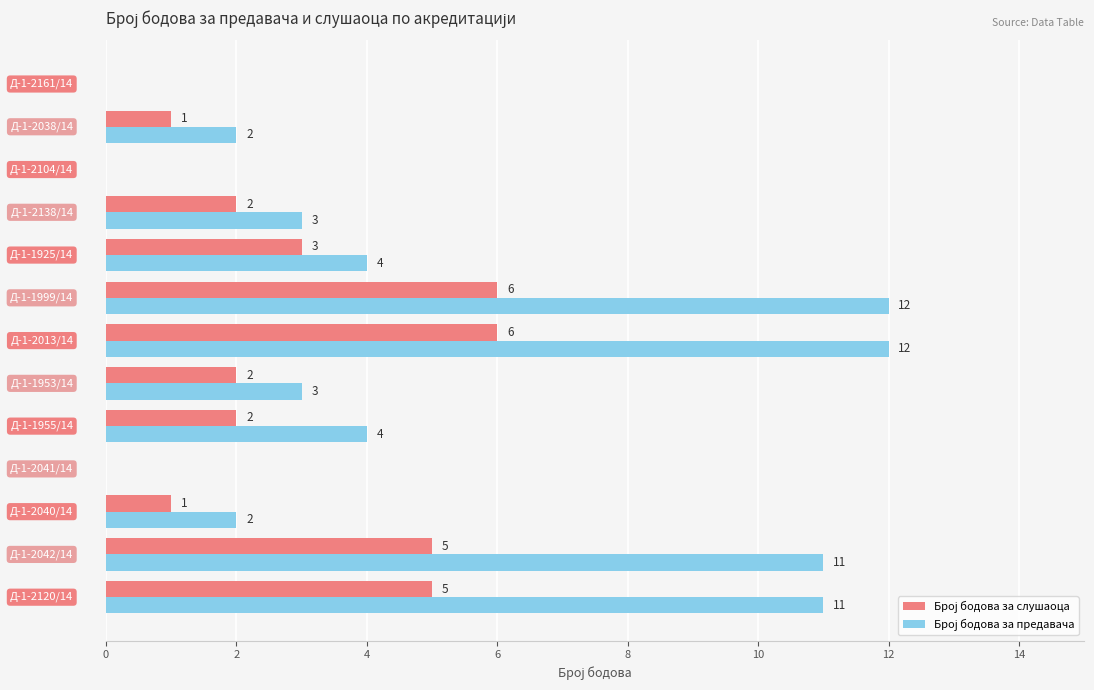

What is the greatest value displayed?

12